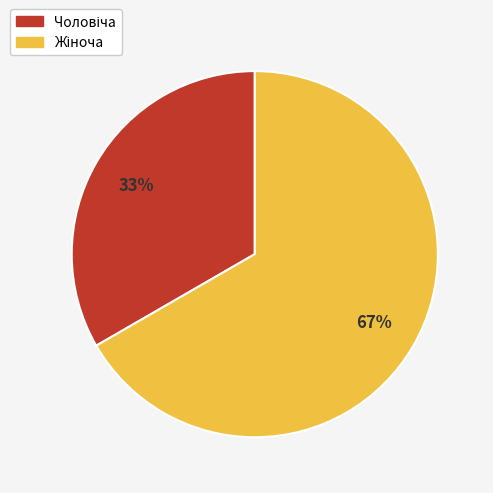

Is there any slice that represents more than half of the pie?

Yes